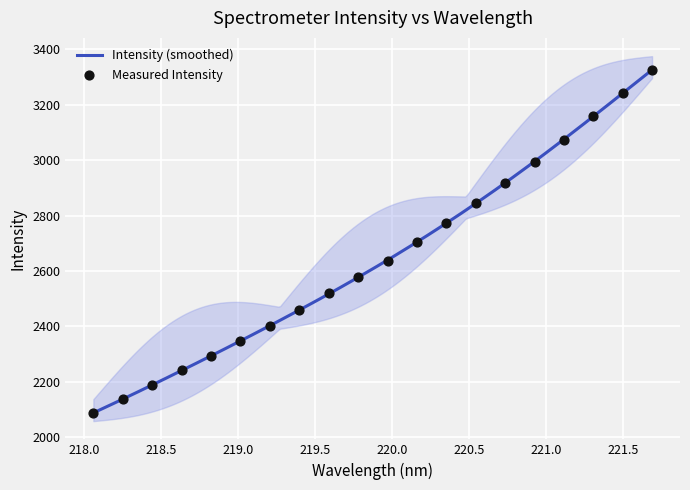

What is the change in value from 220.3533 to 221.6902?

+552.2